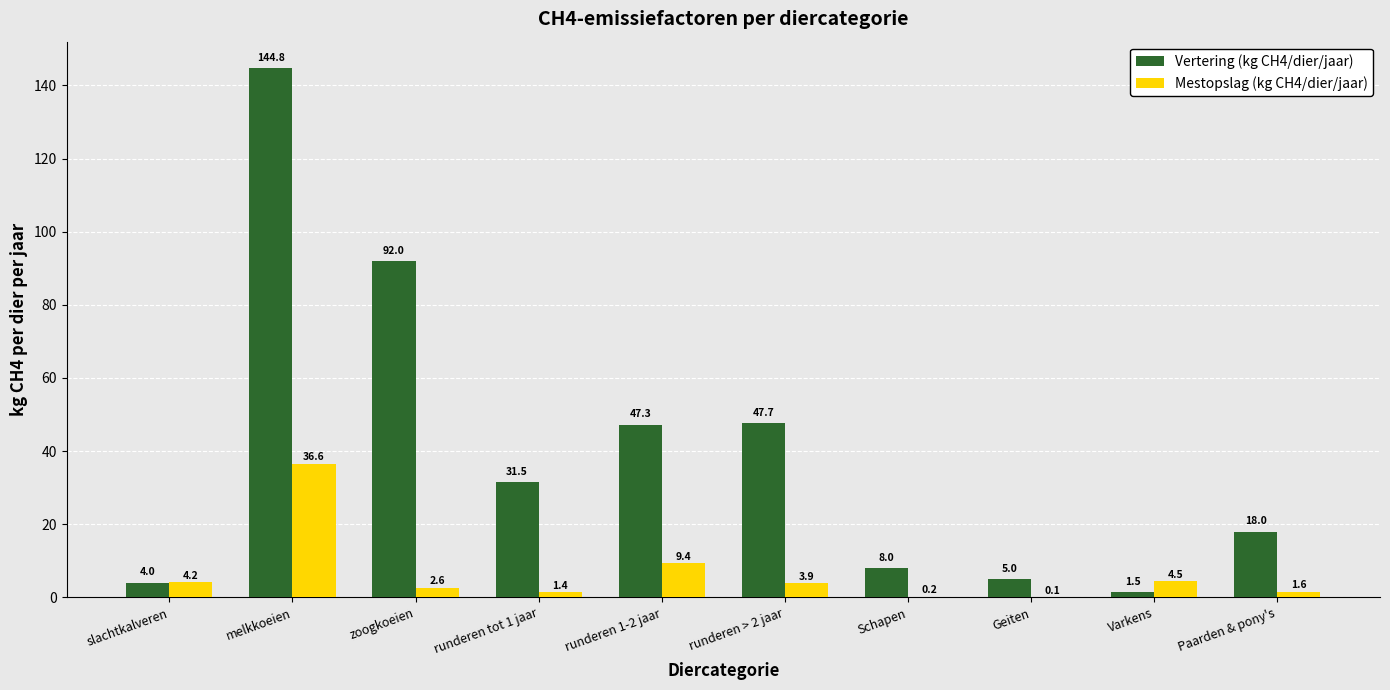

Which series changed the most between runderen 1-2 jaar and Varkens?

Vertering (kg CH4/dier/jaar)